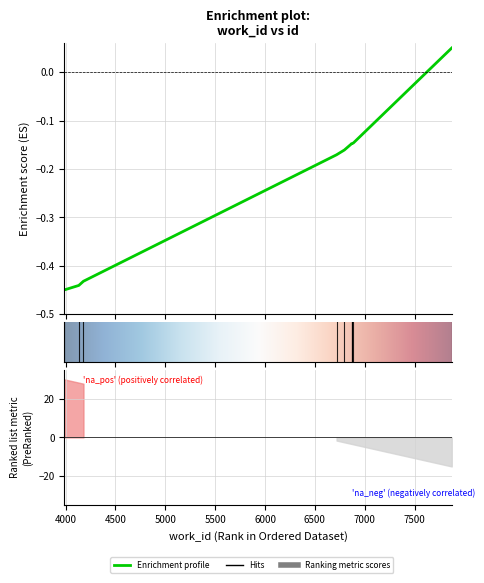

How many positive values are there?

1